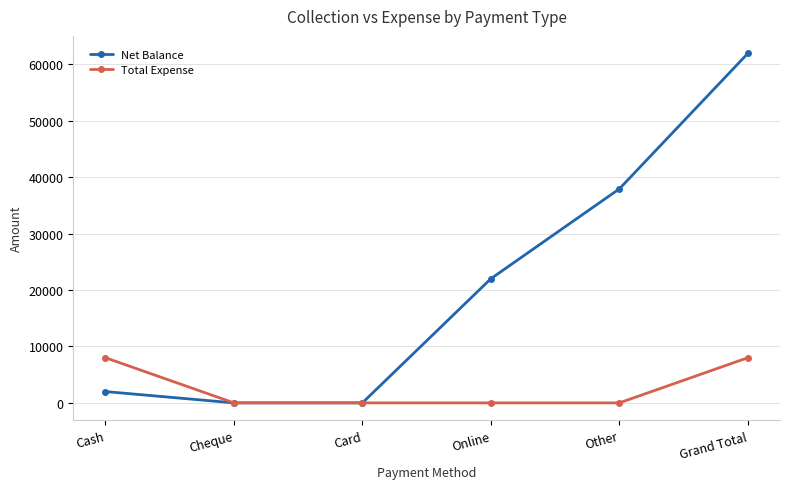

How many lines are shown in the chart?

2